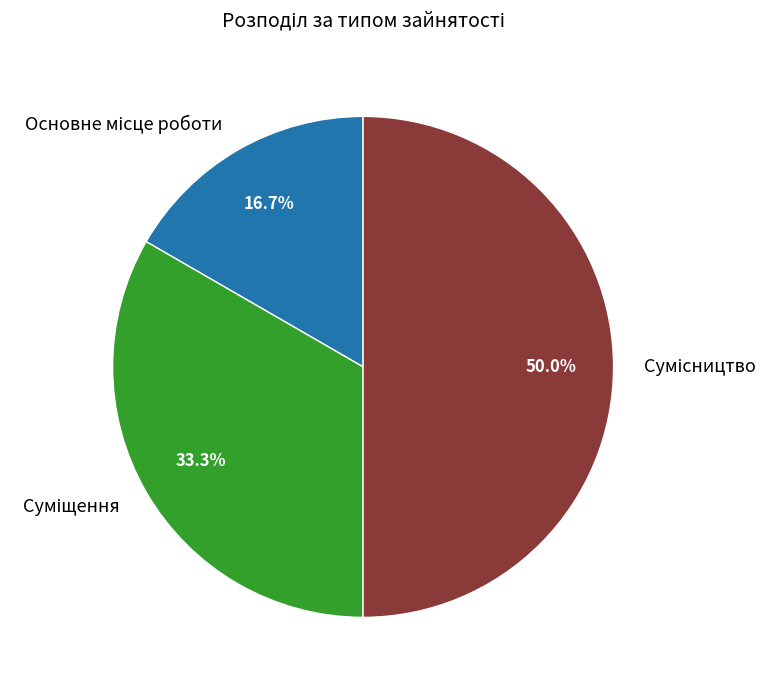

How many slices are in this pie chart?

3